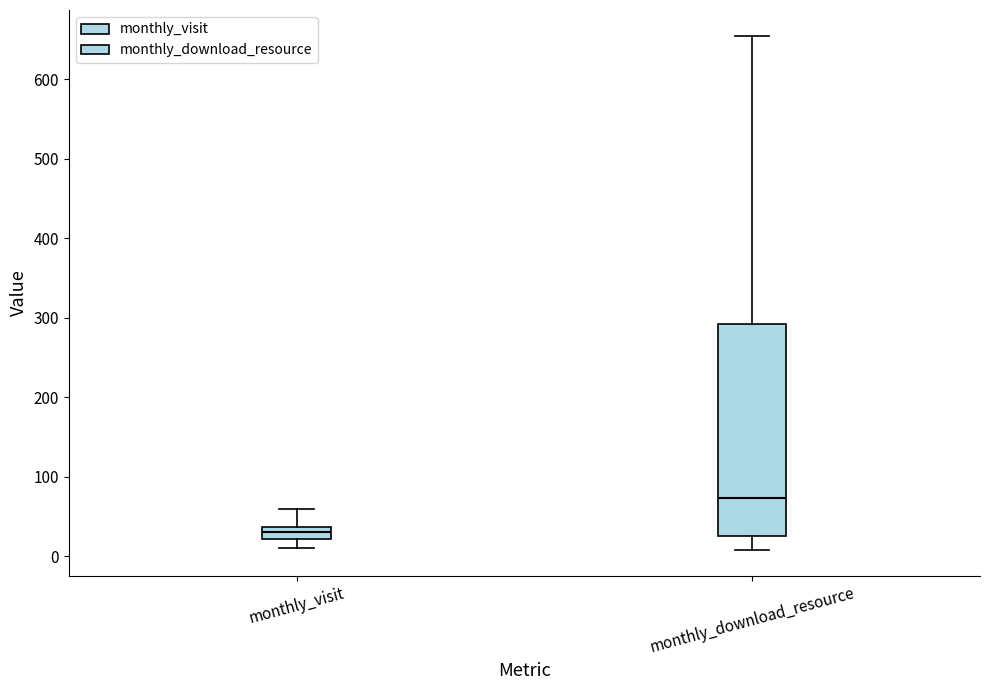

Which box is the tallest, from its lower edge to its upper edge?

monthly_download_resource